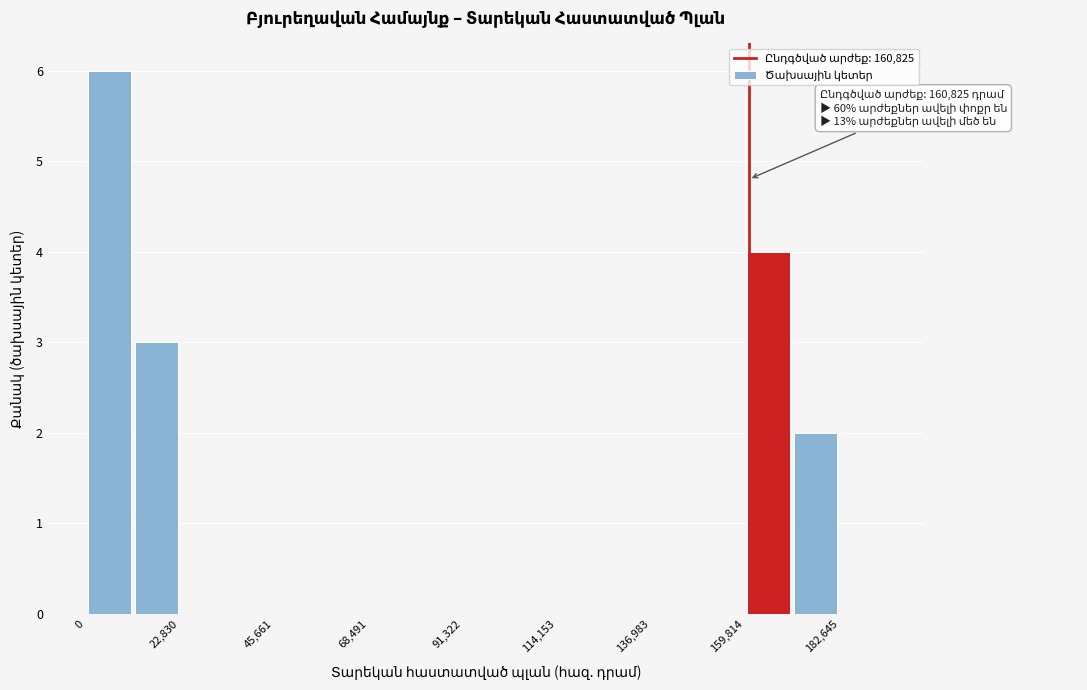

Read against the x-axis, roughly where is the centre of the tallest bar?

5000